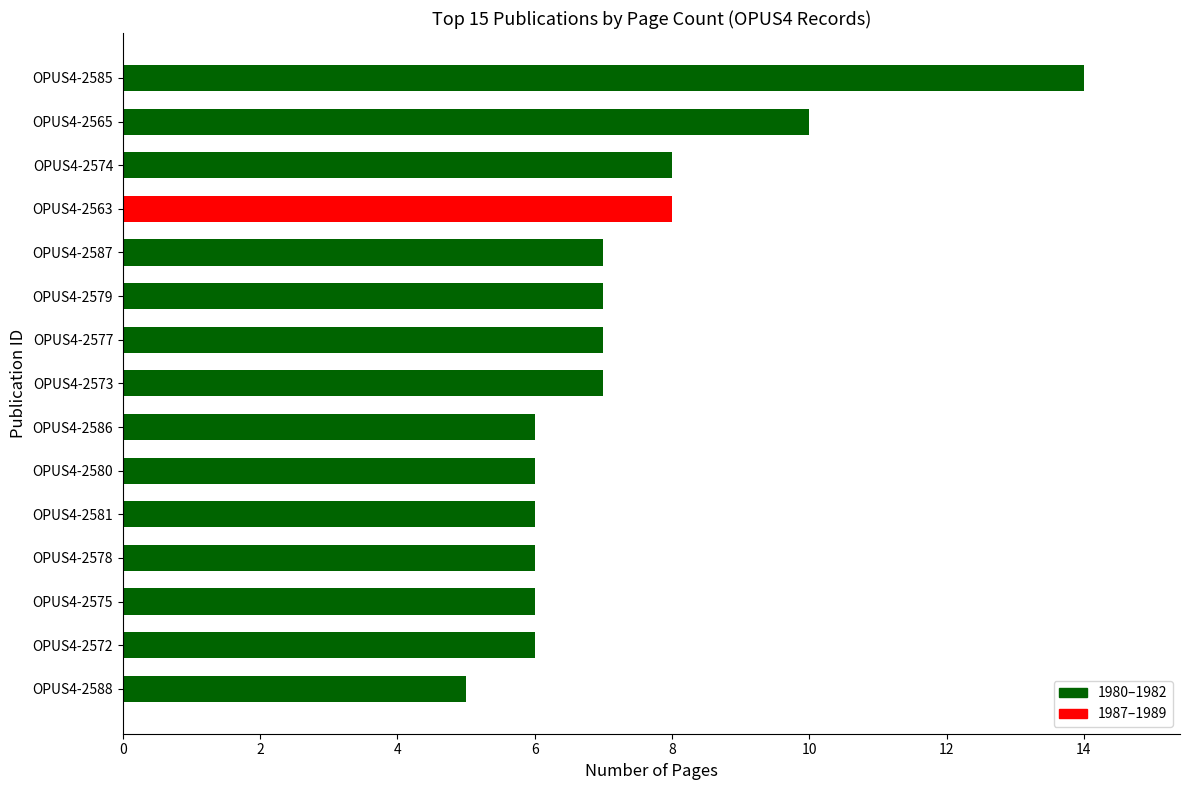

What is the difference between the maximum and minimum values?

9